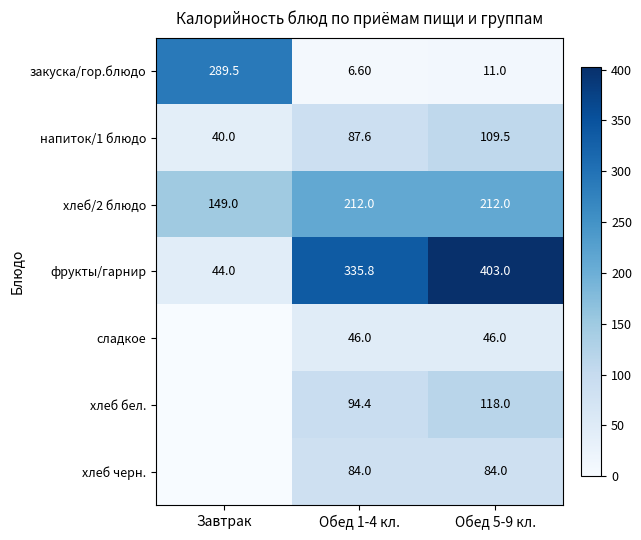

What is the spread (max minus min) of values at Обед 5-9 кл.?

392.0